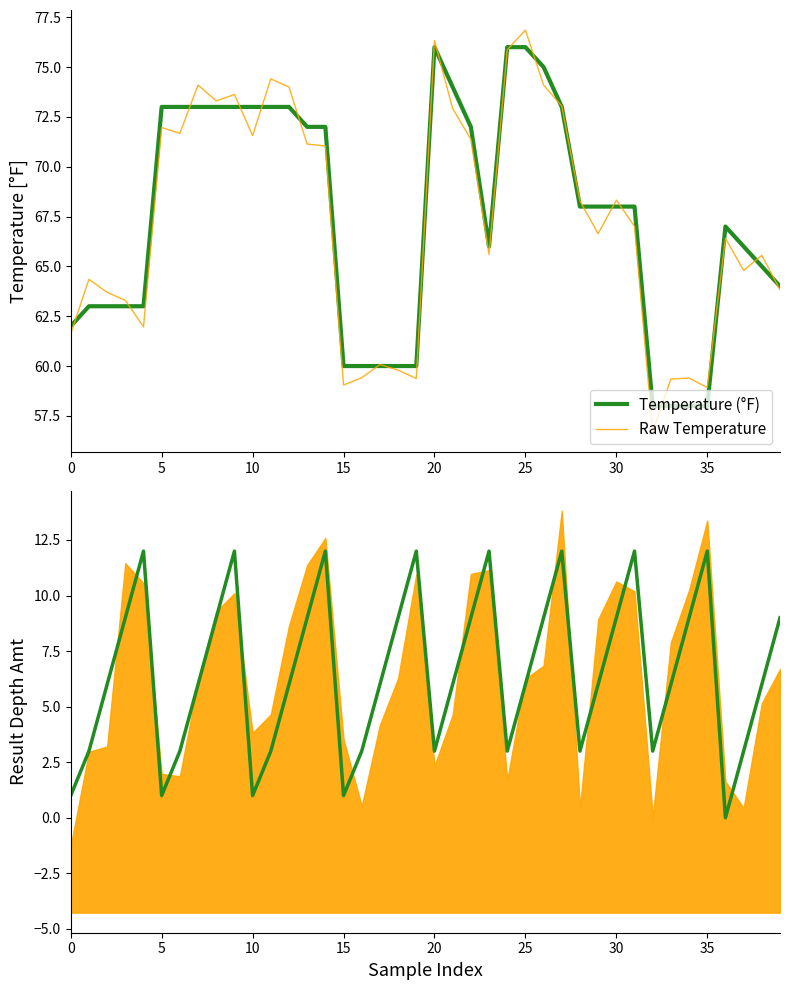

Is it true that Raw Temperature equals 56.7 at 32?

True